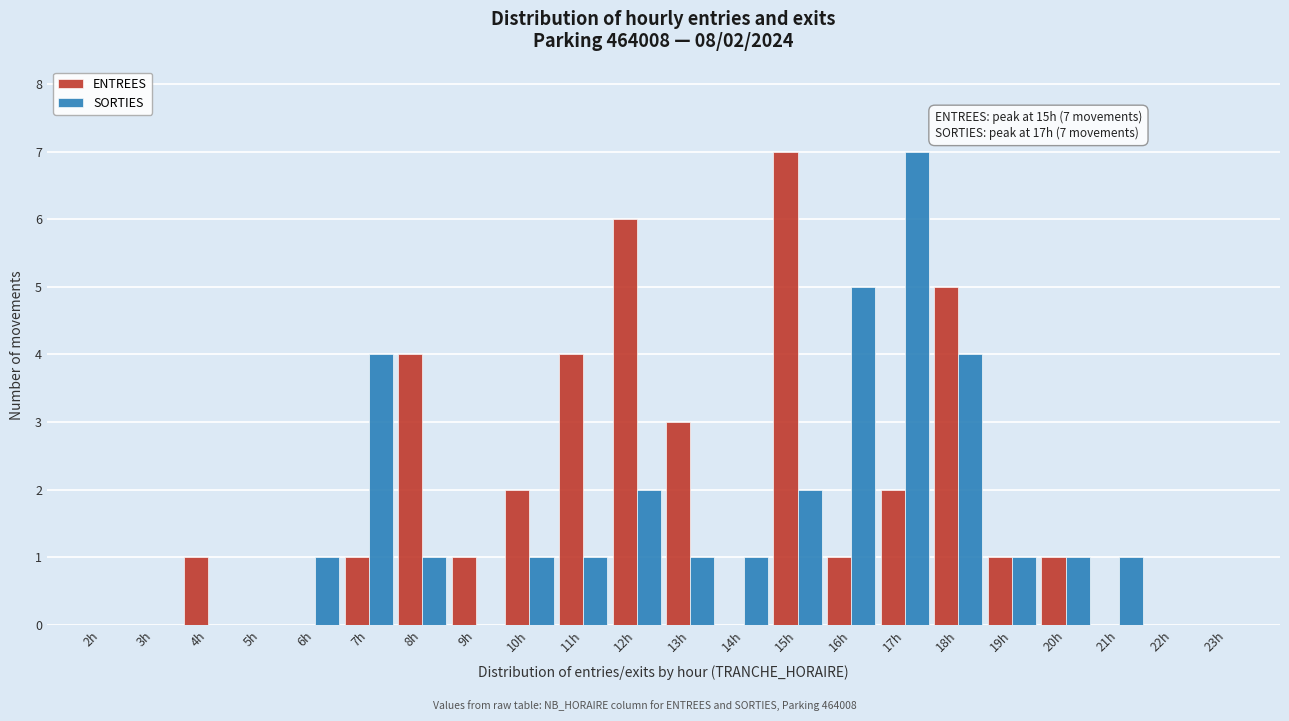

What is the sum of the SORTIES values at 18h and 23h?

4